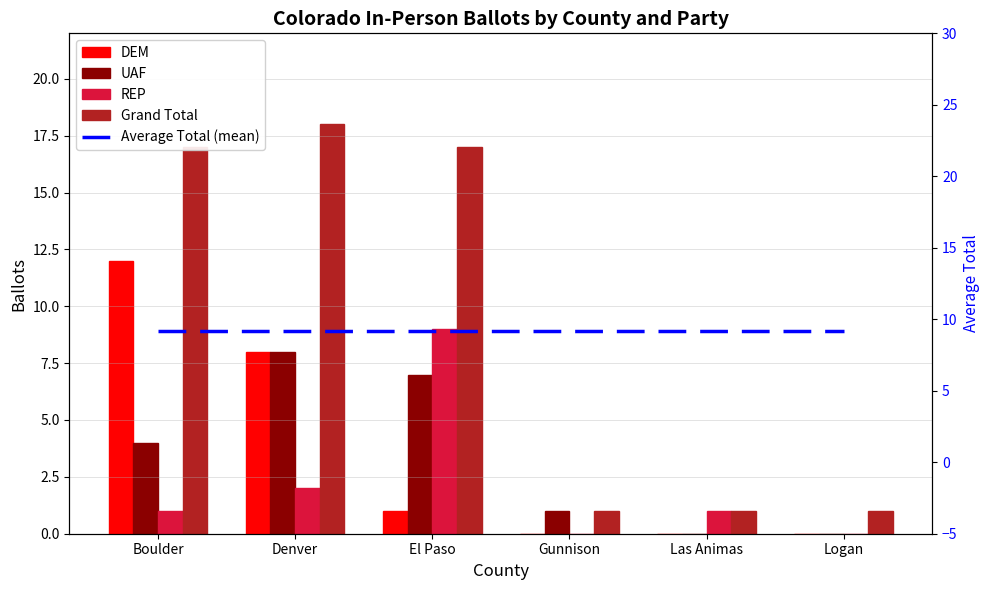

Which series changed the most between Boulder and El Paso?

DEM